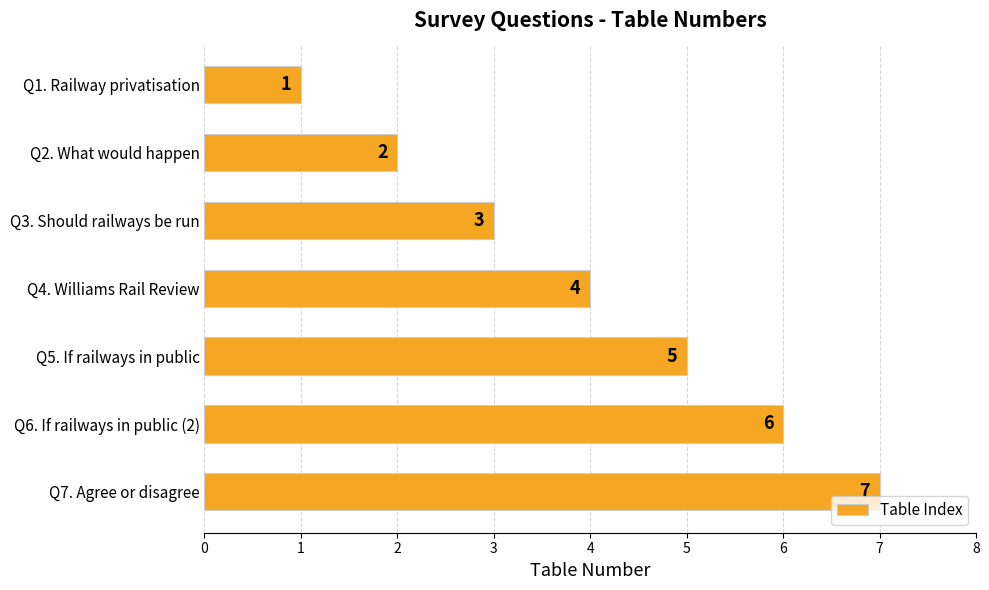

How many bars are there in total?

7